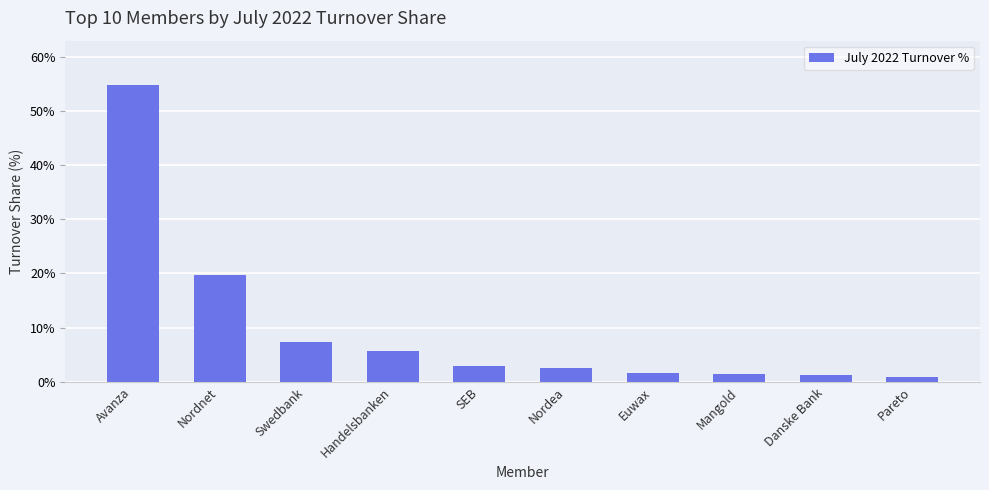

What position from the right is Nordea?

5